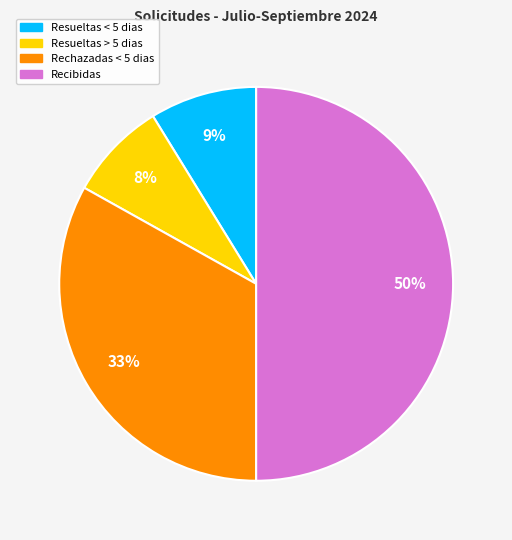

How many segments does this pie chart have?

4